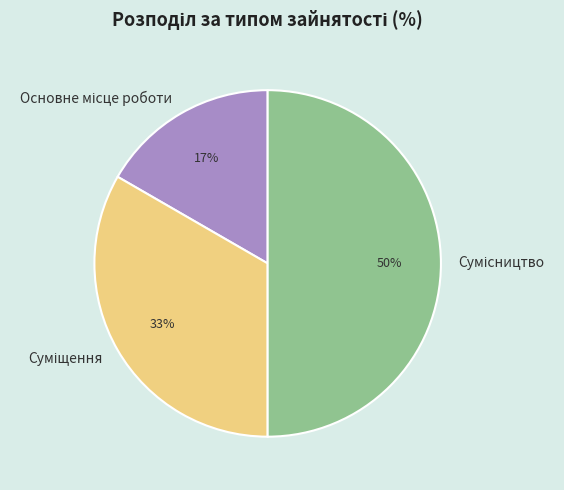

To the nearest percent, what is the difference between the largest and smallest slice percentages?

33%